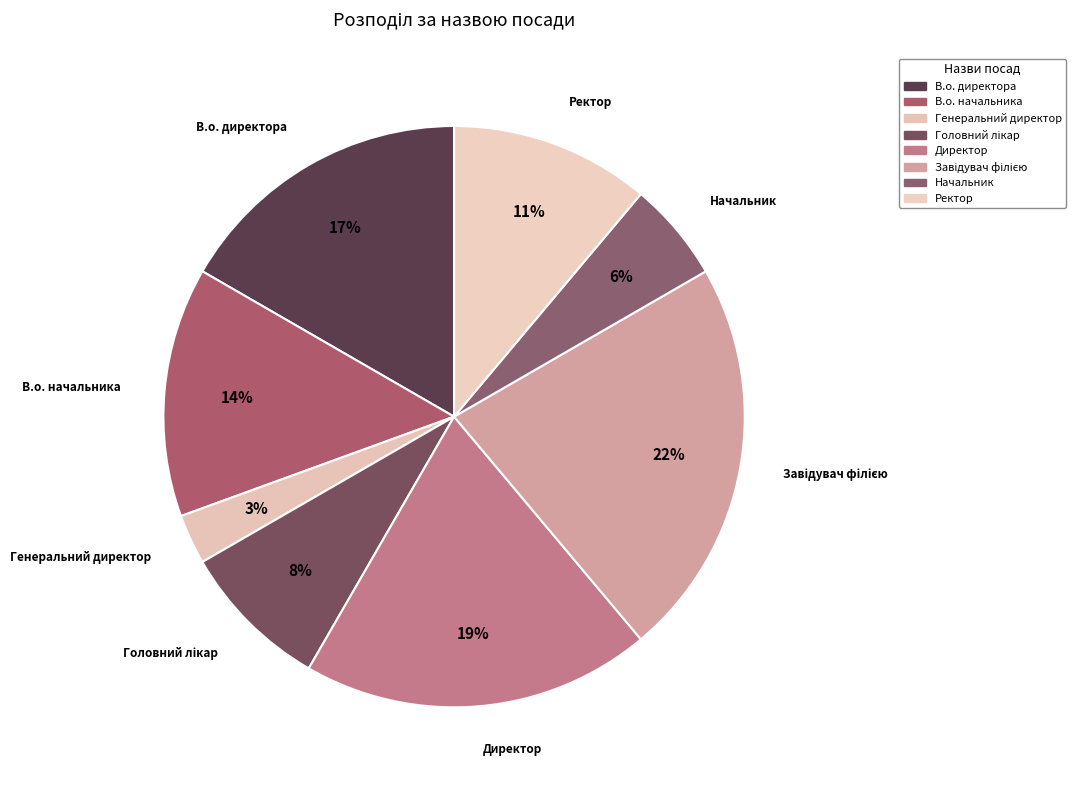

Which category has the smallest portion of the pie?

Генеральний директор